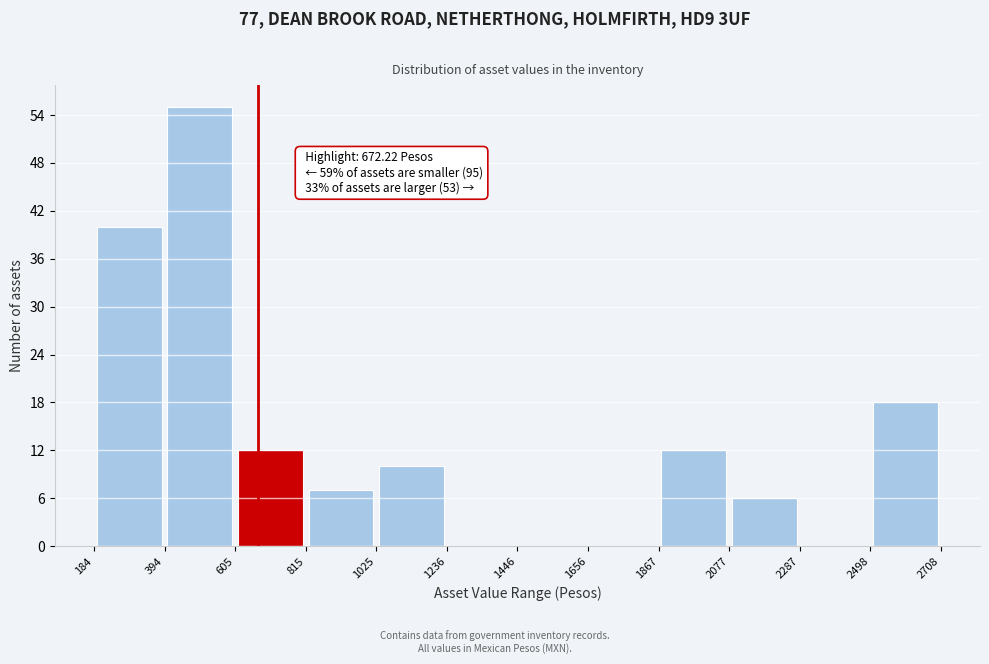

Over which range of the x-axis is the bar tallest?

394 to 605